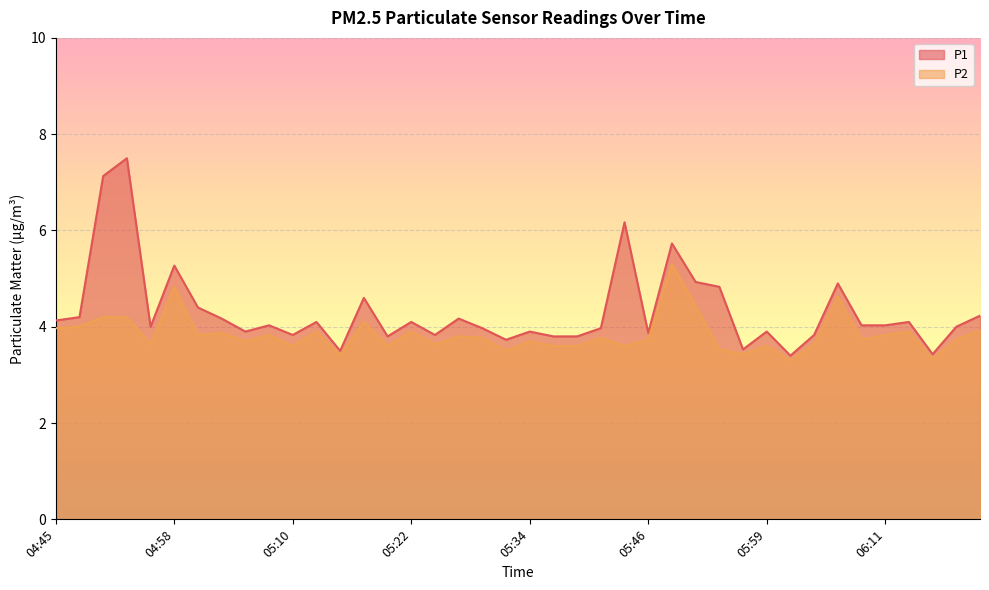

Is the value of P1 at 05:32 greater than the value of P2 at 05:15?

Yes